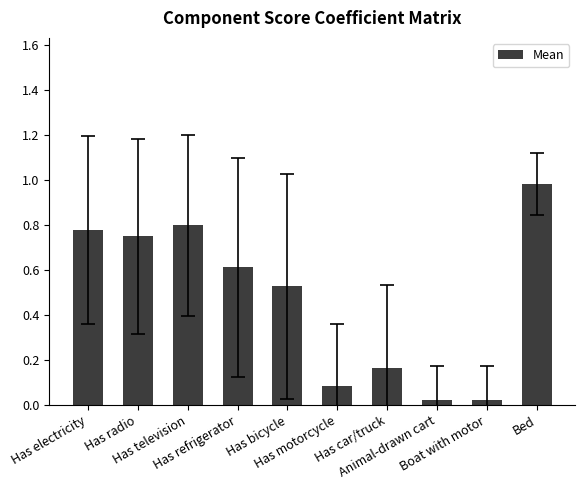

Rank the categories by value from highest to lowest.

Bed, Has television, Has electricity, Has radio, Has refrigerator, Has bicycle, Has car/truck, Has motorcycle, Boat with motor, Animal-drawn cart